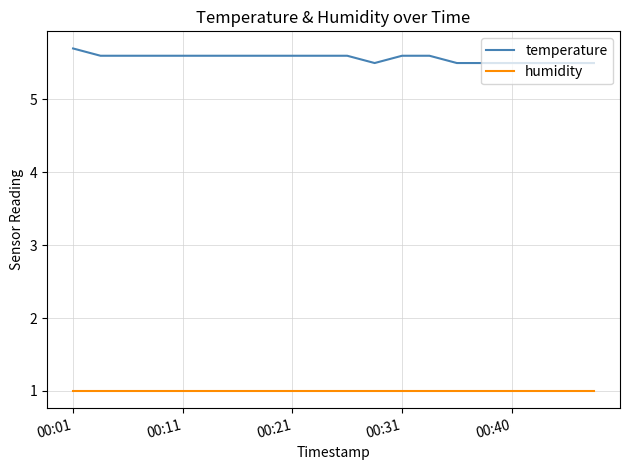

How many temperature values are between 5 and 6?

20